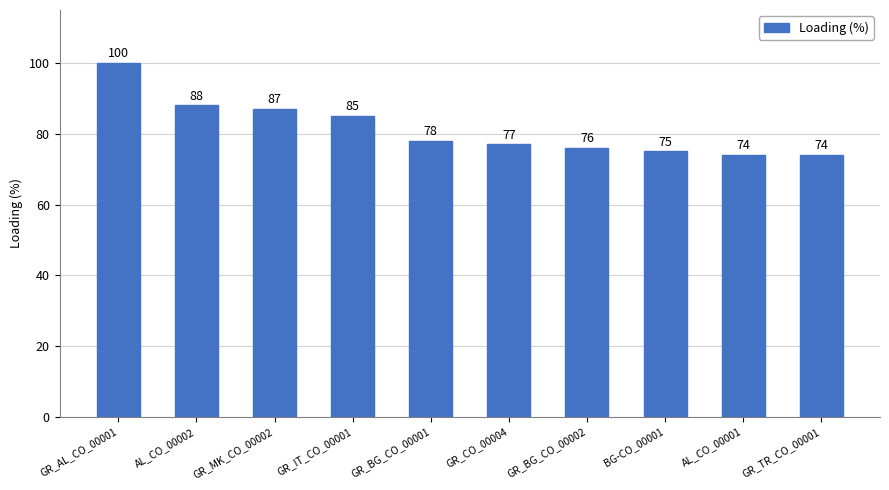

What is the minimum value shown in the chart?

74